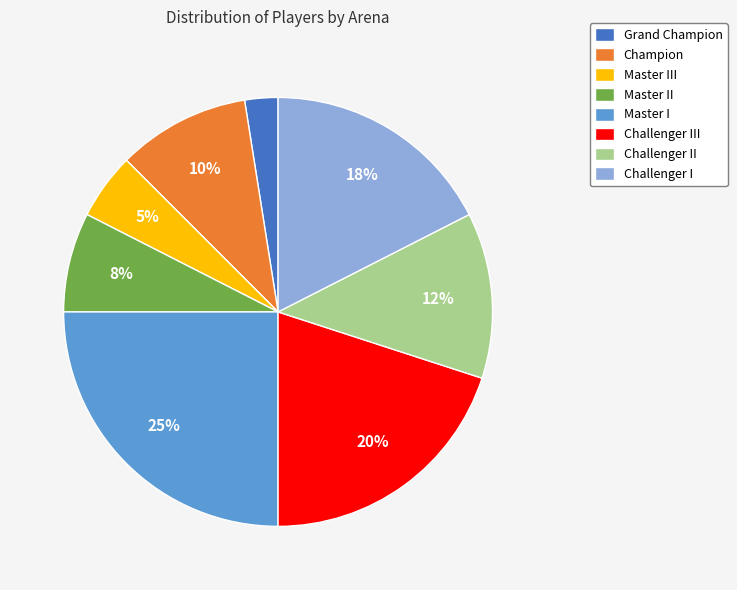

Which slice is the smallest?

Grand Champion